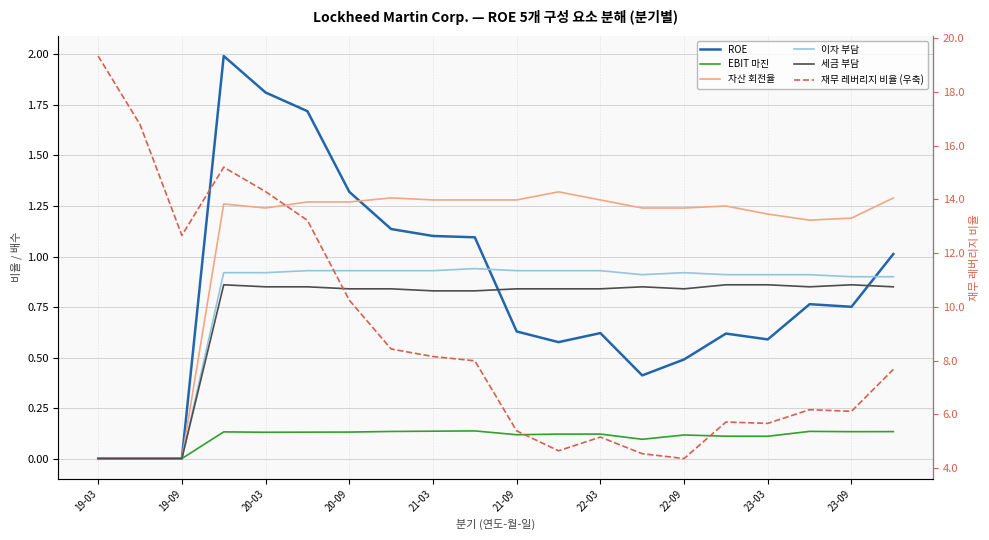

True or false: ROE and EBIT 마진 intersect in this chart.

False